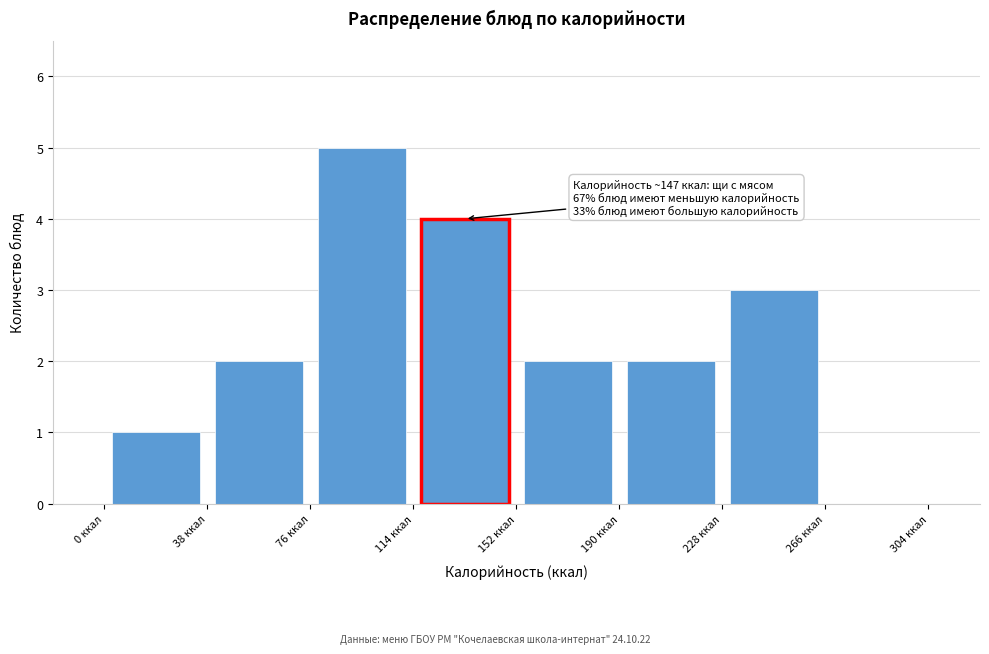

Over which range of the x-axis is the bar tallest?

76 to 114